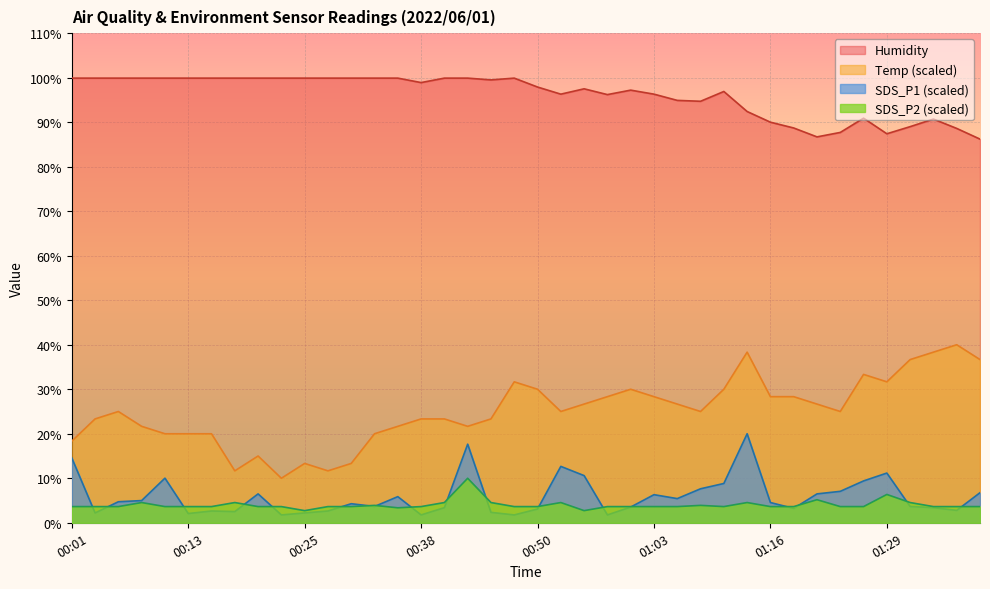

What is the label of the 32nd point from the left?

01:18